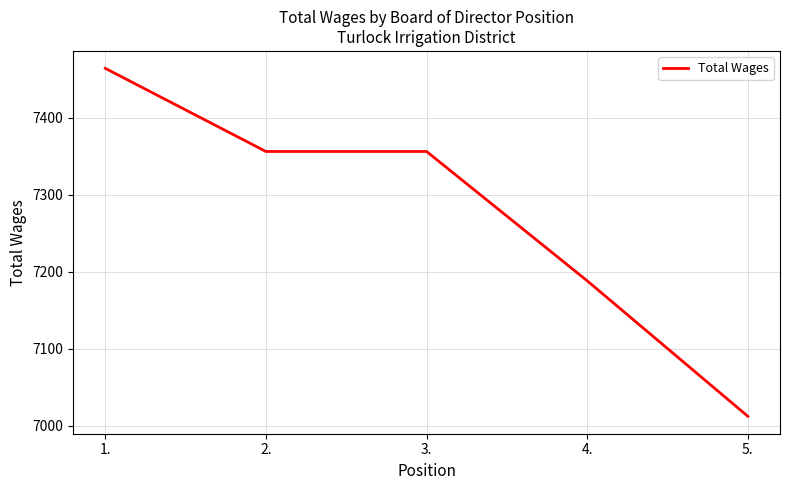

What is the difference between the second highest and second lowest values?

168